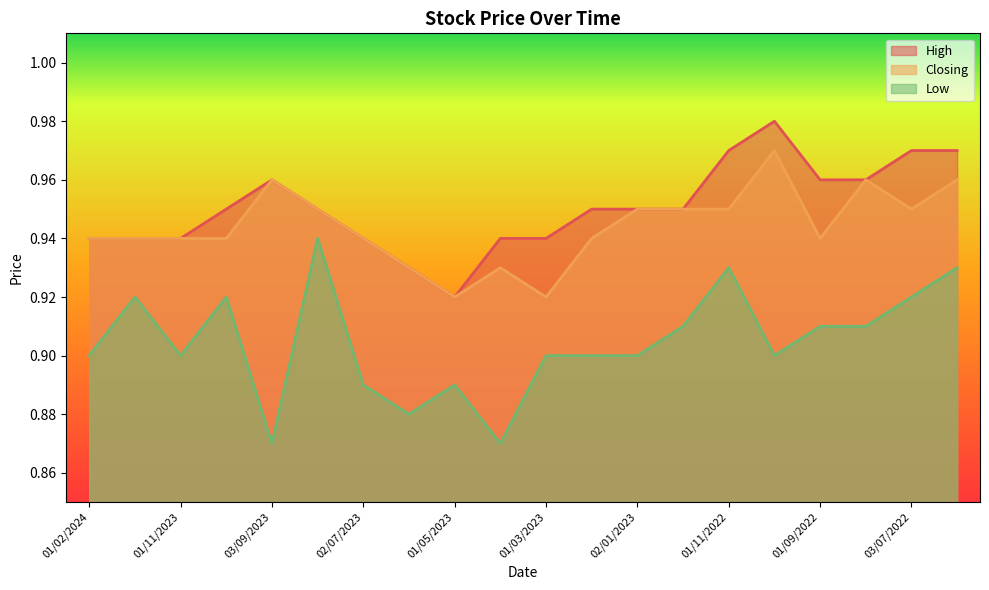

What position from the right is 01/09/2022?

4